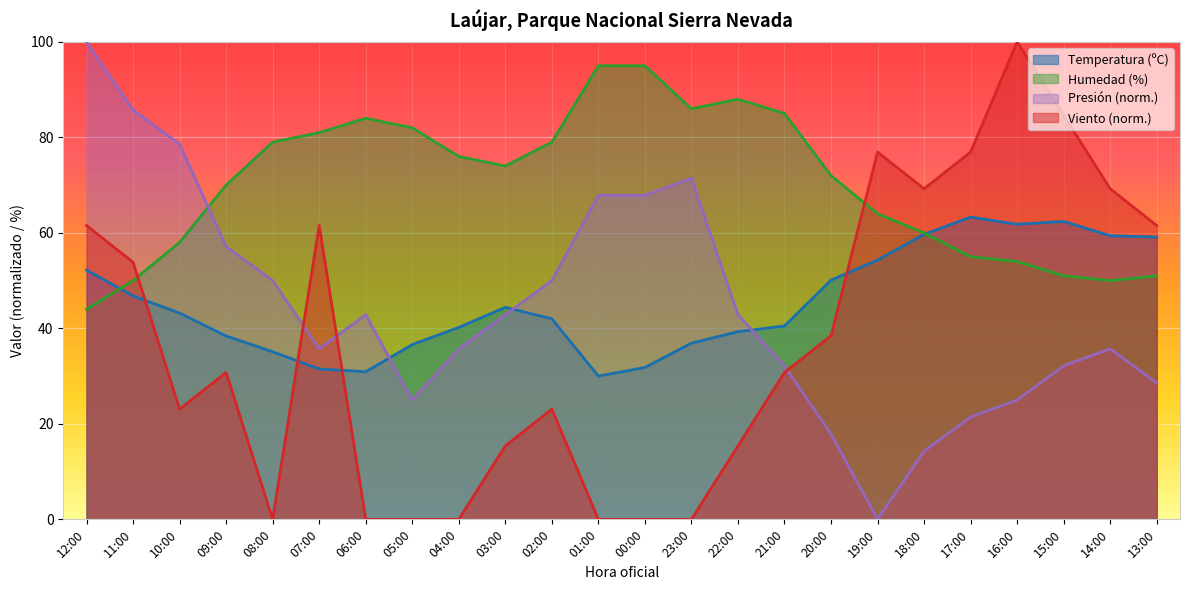

At which label does Presión (hPa) reach its peak?

12:00